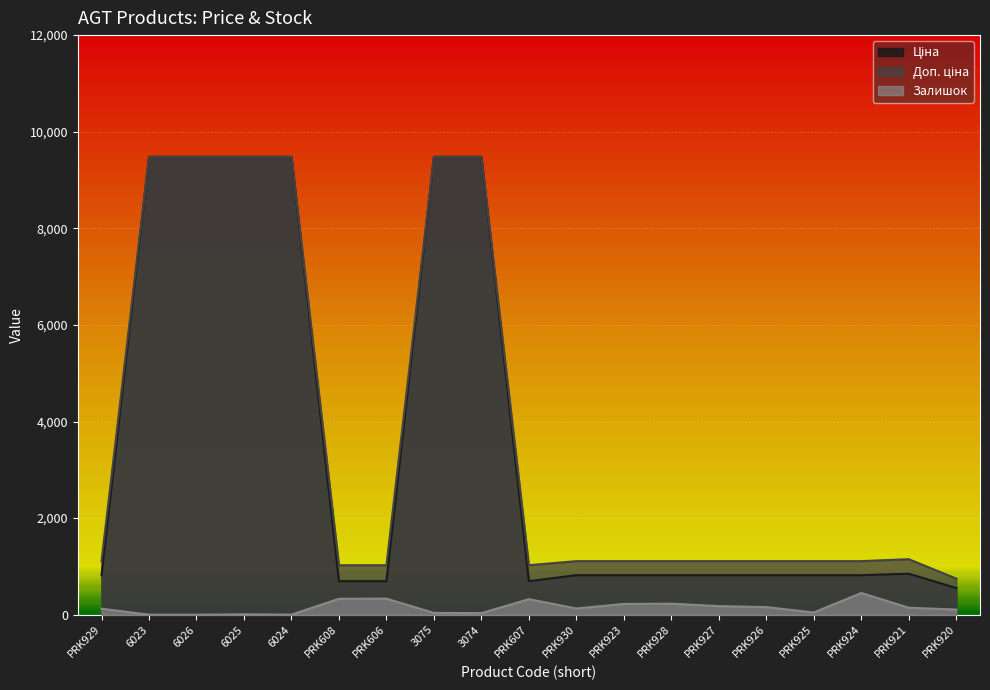

What is the label of the 9th point from the left?

3074